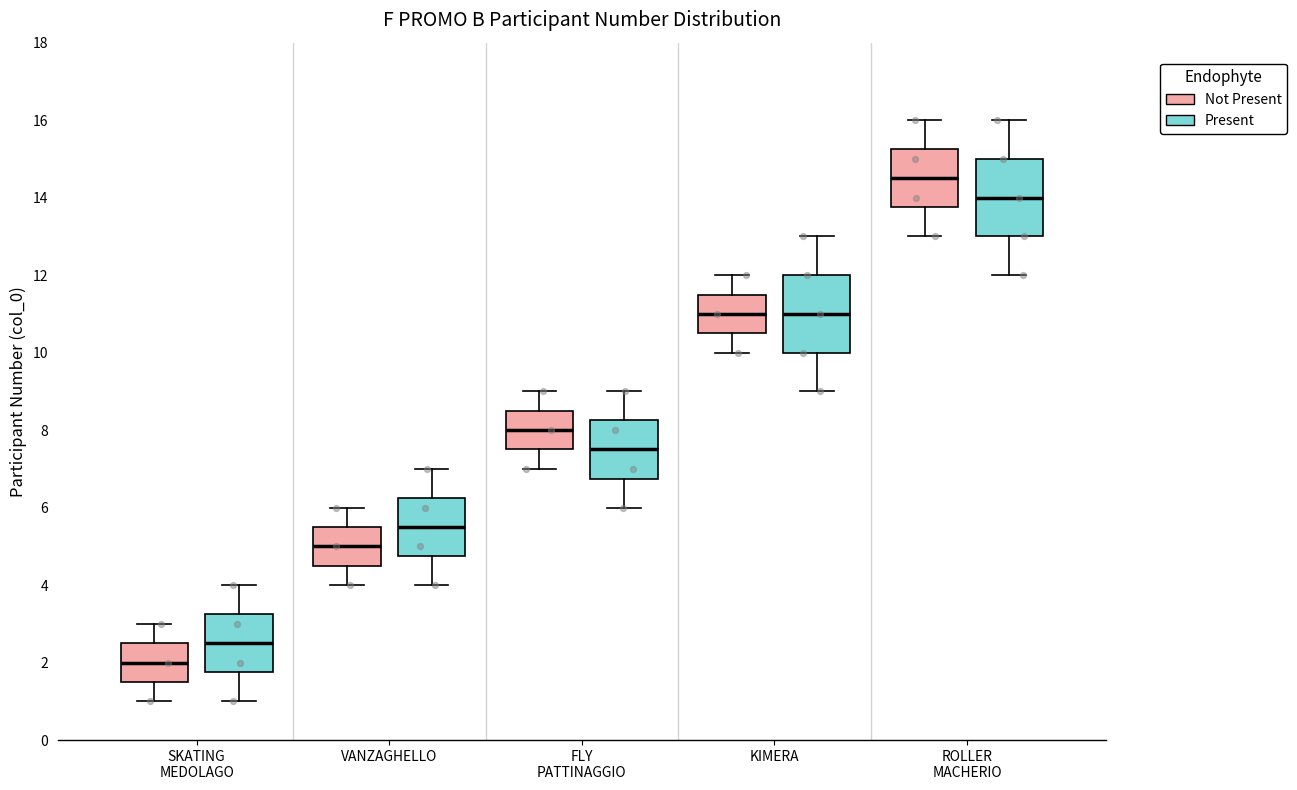

Which box has the lowest median line?

SKATING MEDOLAGO (Not Present)